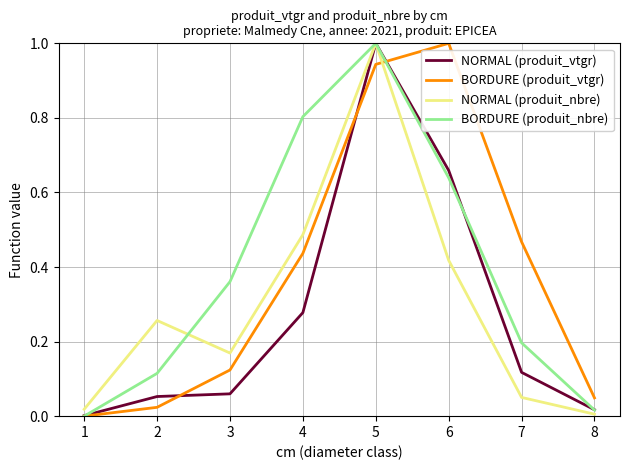

Which series has the largest total across all categories?

BORDURE (produit_nbre)